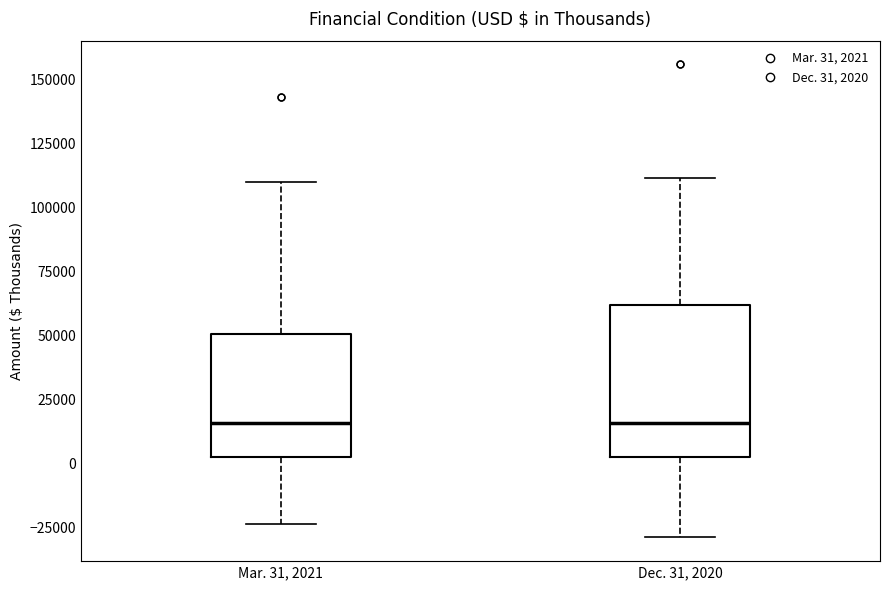

Where is the lower edge of the box for Dec. 31, 2020 on the y-axis? The values are not printed on the chart, so give them approximately, as read against the axis.

5000